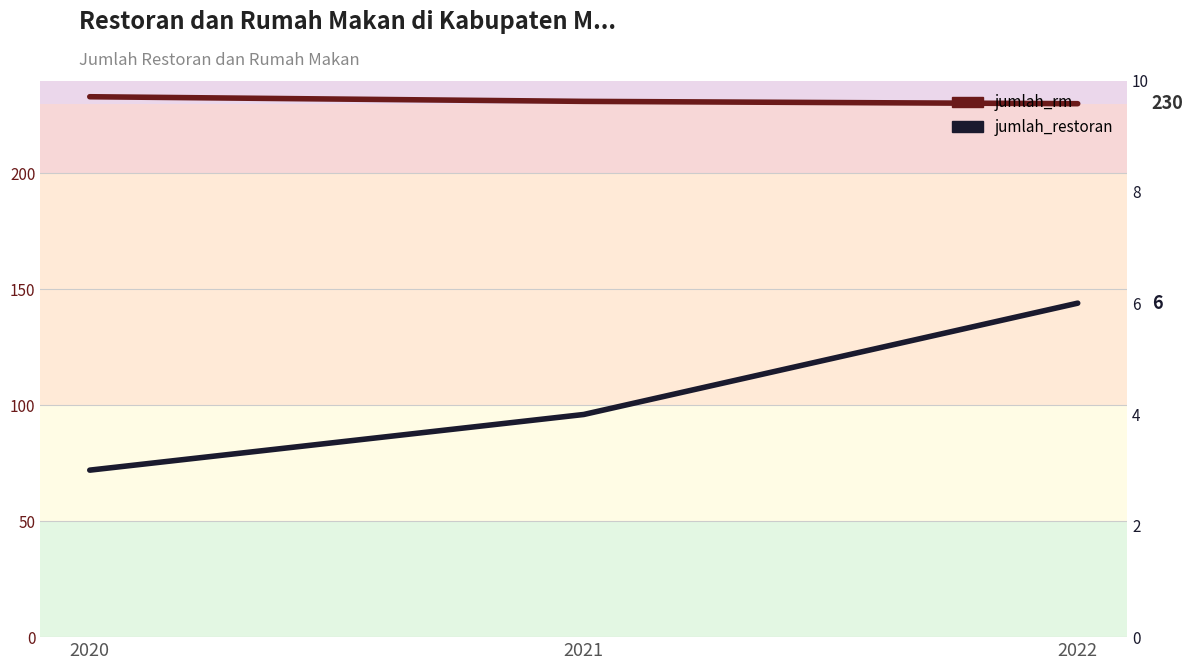

What is the maximum value for jumlah_rm?

233